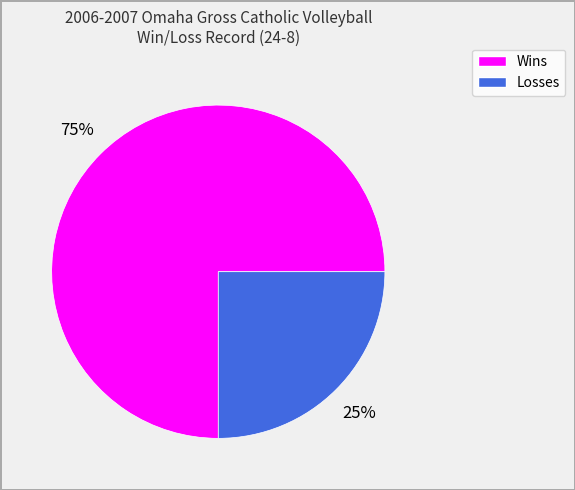

Does any single category account for the majority?

Yes